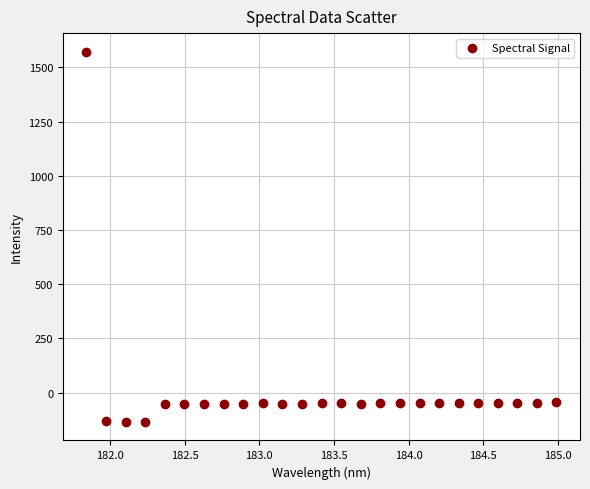

What is the range of X values (max minus min)?

3.1